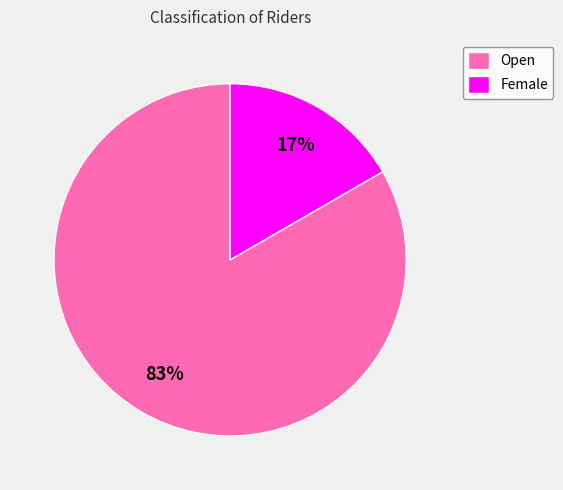

Count the number of slices in the pie.

2